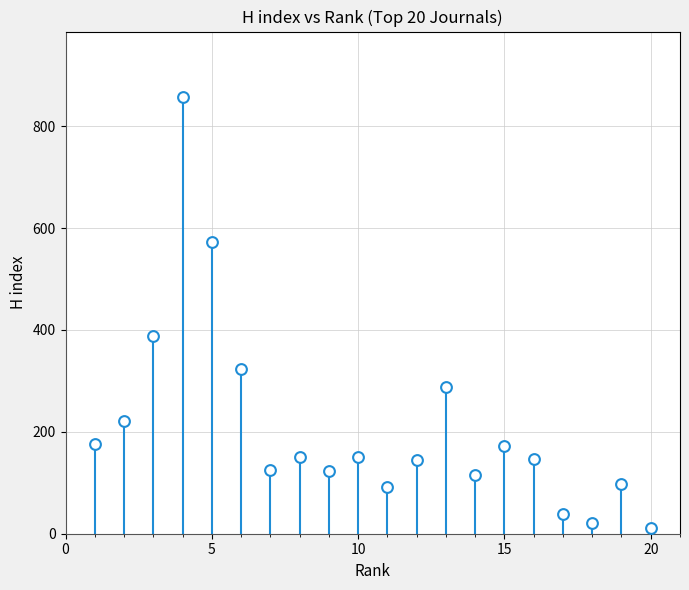

What is the range of X values (max minus min)?

19